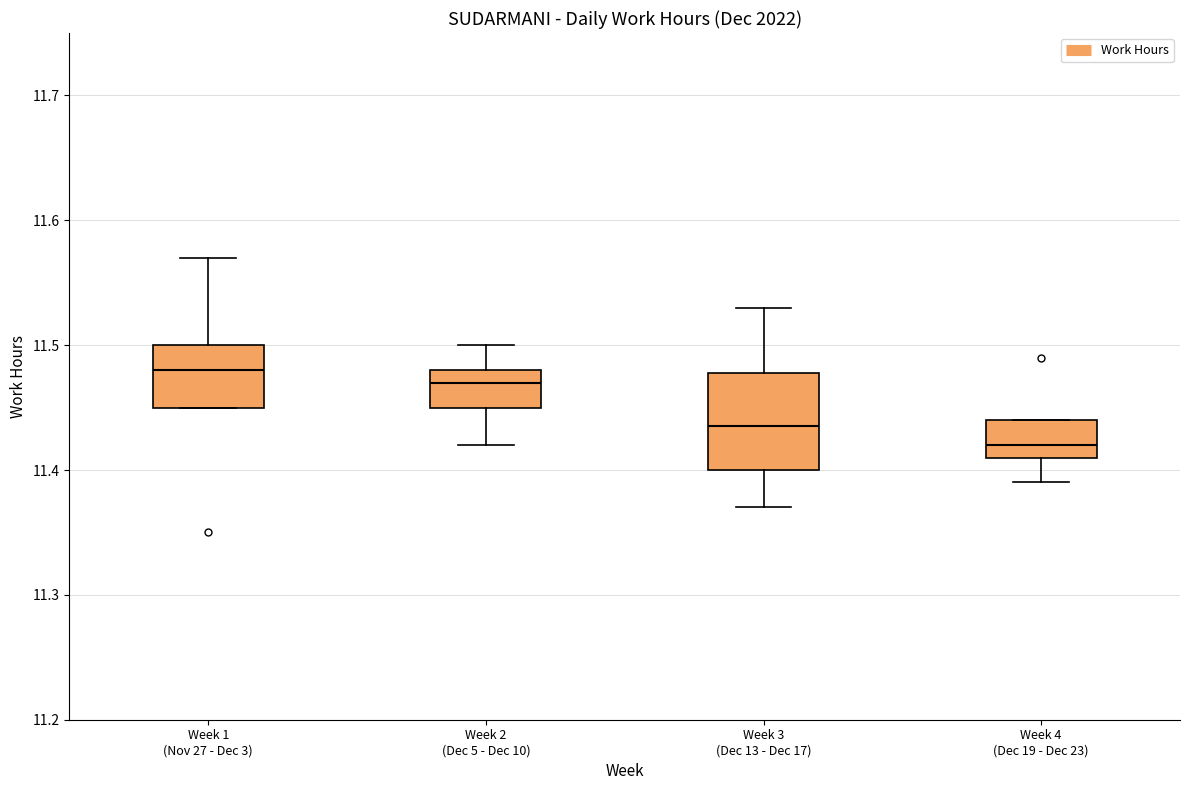

Reading left to right, read every box against the y-axis: the position of its median line, the range the box covers, and the ends of its whiskers. The values are not printed on the chart, so give them approximately, as read against the axis.

Week 1 (Nov 27 - Dec 3): median 11.48, box 11.45 to 11.50, whiskers 11.45 to 11.57
Week 2 (Dec 5 - Dec 10): median 11.47, box 11.45 to 11.48, whiskers 11.42 to 11.50
Week 3 (Dec 13 - Dec 17): median 11.44, box 11.40 to 11.48, whiskers 11.37 to 11.53
Week 4 (Dec 19 - Dec 23): median 11.42, box 11.41 to 11.44, whiskers 11.39 to 11.44